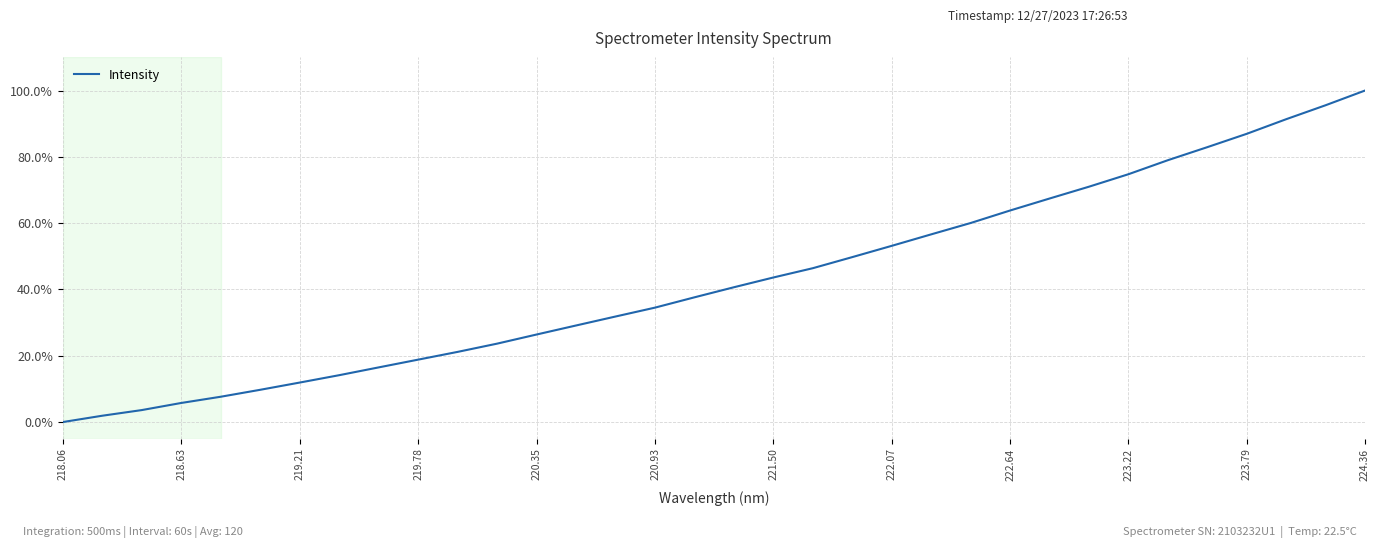

How many lines are shown in the chart?

1